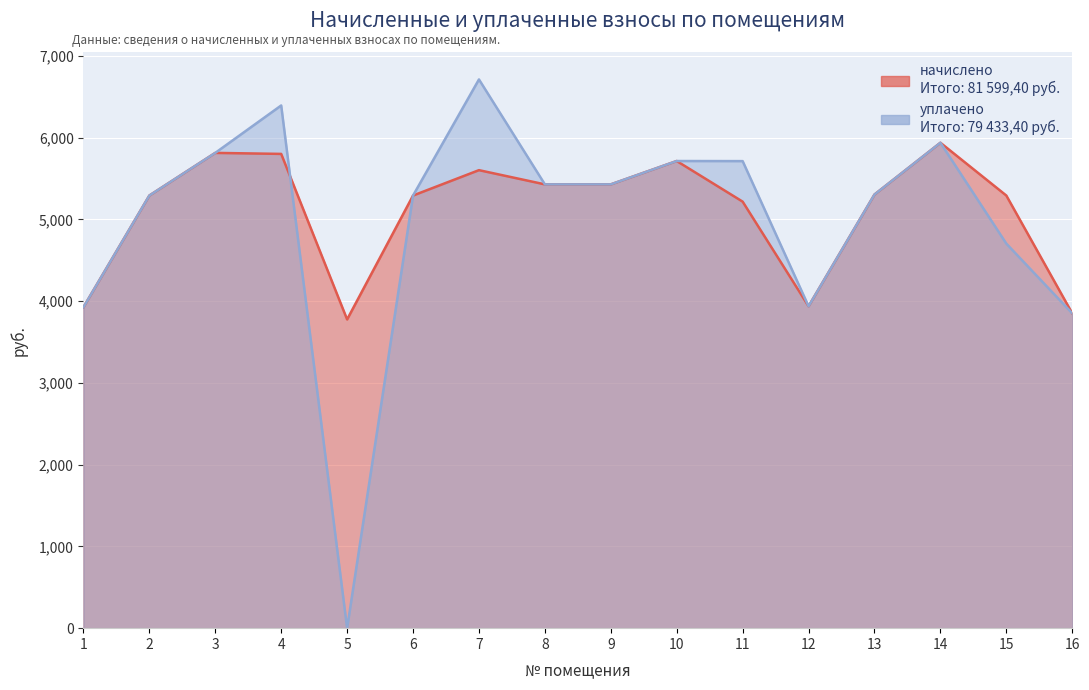

How many intersections are there between уплачено and начислено?

1